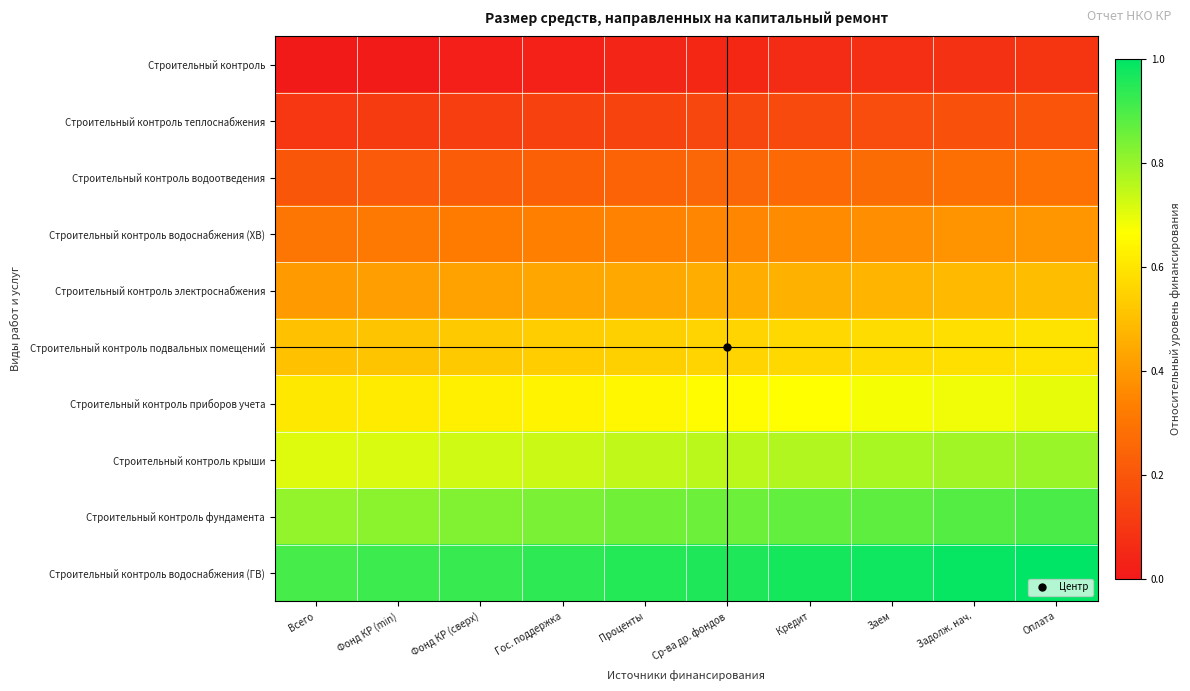

Reading left to right, transcribe all the data shown in this chart.

Строительный контроль: Всего=0.0	Фонд КР (min)=0.0	Фонд КР (сверх)=0.0	Гос. поддержка=0.0	Проценты=0.0	Ср-ва др. фондов=0.1	Кредит=0.1	Заем=0.1	Задолж. нач.=0.1	Оплата=0.1
Строительный контроль теплоснабжения: Всего=0.1	Фонд КР (min)=0.1	Фонд КР (сверх)=0.1	Гос. поддержка=0.1	Проценты=0.1	Ср-ва др. фондов=0.2	Кредит=0.2	Заем=0.2	Задолж. нач.=0.2	Оплата=0.2
Строительный контроль водоотведения: Всего=0.2	Фонд КР (min)=0.2	Фонд КР (сверх)=0.2	Гос. поддержка=0.2	Проценты=0.2	Ср-ва др. фондов=0.3	Кредит=0.3	Заем=0.3	Задолж. нач.=0.3	Оплата=0.3
Строительный контроль водоснабжения (ХВ): Всего=0.3	Фонд КР (min)=0.3	Фонд КР (сверх)=0.3	Гос. поддержка=0.3	Проценты=0.3	Ср-ва др. фондов=0.4	Кредит=0.4	Заем=0.4	Задолж. нач.=0.4	Оплата=0.4
Строительный контроль электроснабжения: Всего=0.4	Фонд КР (min)=0.4	Фонд КР (сверх)=0.4	Гос. поддержка=0.4	Проценты=0.4	Ср-ва др. фондов=0.5	Кредит=0.5	Заем=0.5	Задолж. нач.=0.5	Оплата=0.5
Строительный контроль подвальных помещений: Всего=0.5	Фонд КР (min)=0.5	Фонд КР (сверх)=0.5	Гос. поддержка=0.5	Проценты=0.5	Ср-ва др. фондов=0.6	Кредит=0.6	Заем=0.6	Задолж. нач.=0.6	Оплата=0.6
Строительный контроль приборов учета: Всего=0.6	Фонд КР (min)=0.6	Фонд КР (сверх)=0.6	Гос. поддержка=0.6	Проценты=0.6	Ср-ва др. фондов=0.7	Кредит=0.7	Заем=0.7	Задолж. нач.=0.7	Оплата=0.7
Строительный контроль крыши: Всего=0.7	Фонд КР (min)=0.7	Фонд КР (сверх)=0.7	Гос. поддержка=0.7	Проценты=0.7	Ср-ва др. фондов=0.8	Кредит=0.8	Заем=0.8	Задолж. нач.=0.8	Оплата=0.8
Строительный контроль фундамента: Всего=0.8	Фонд КР (min)=0.8	Фонд КР (сверх)=0.8	Гос. поддержка=0.8	Проценты=0.8	Ср-ва др. фондов=0.9	Кредит=0.9	Заем=0.9	Задолж. нач.=0.9	Оплата=0.9
Строительный контроль водоснабжения (ГВ): Всего=0.9	Фонд КР (min)=0.9	Фонд КР (сверх)=0.9	Гос. поддержка=0.9	Проценты=0.9	Ср-ва др. фондов=1.0	Кредит=1.0	Заем=1.0	Задолж. нач.=1.0	Оплата=1.0